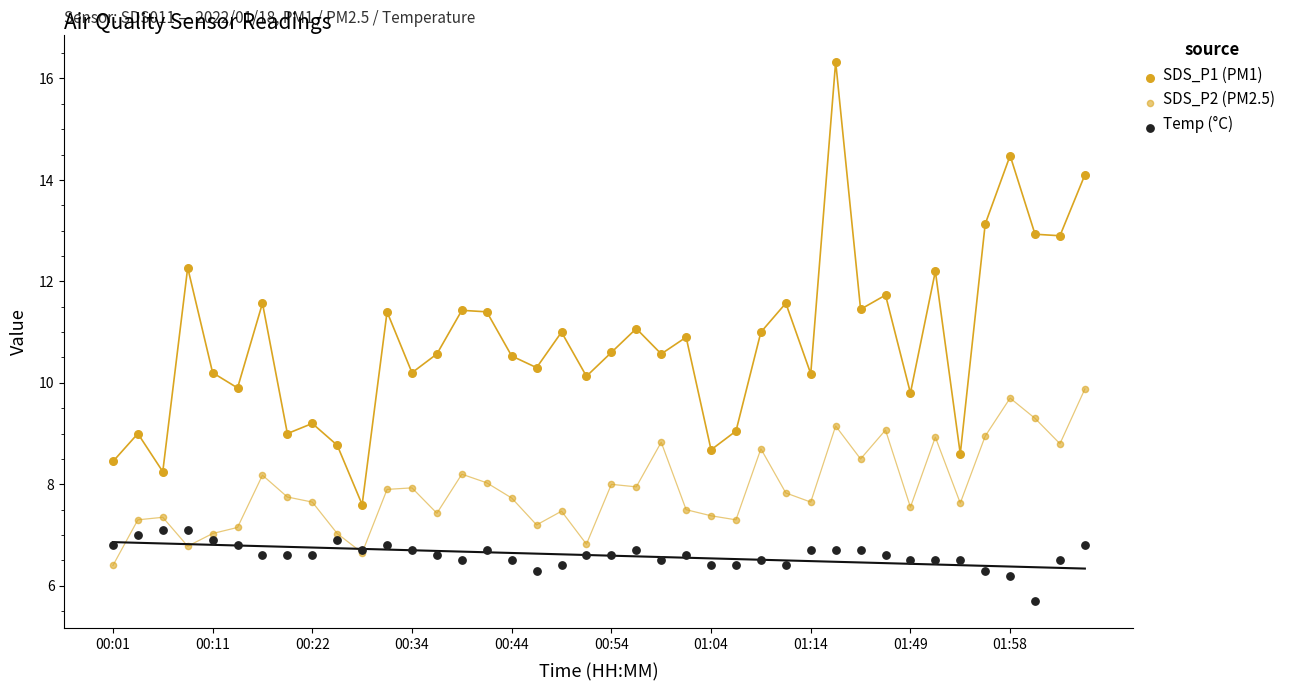

Which series reaches the minimum Y coordinate?

Temp (°C)